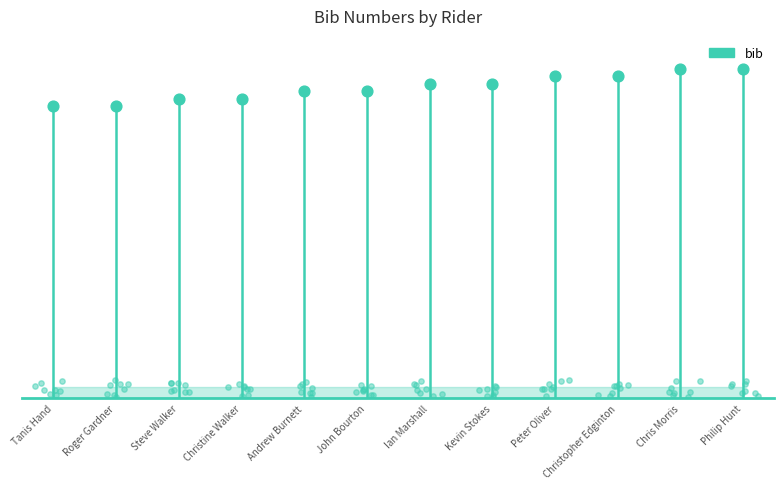

Which has a higher value, John Bourton or Christine Walker?

John Bourton